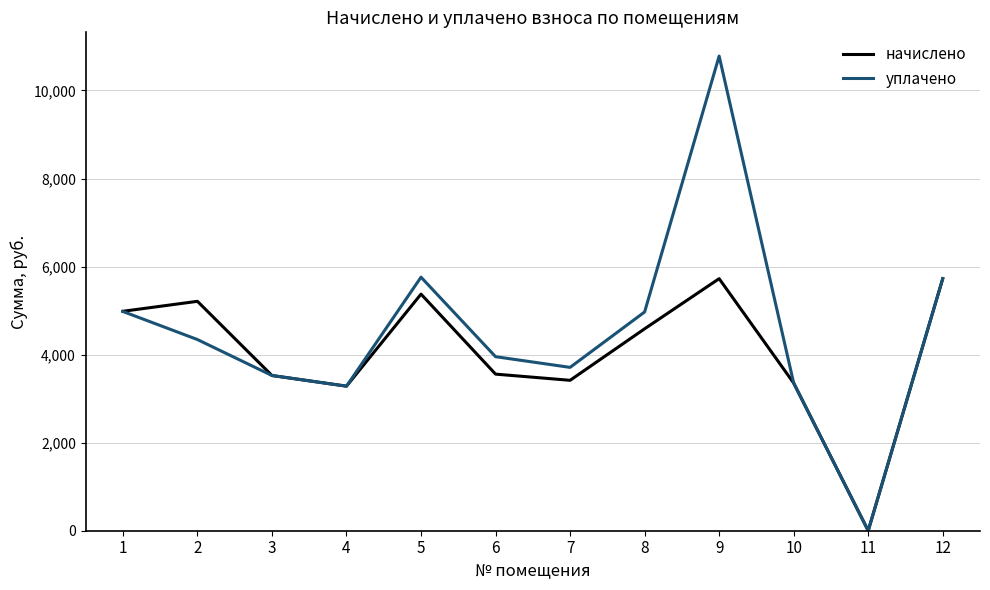

What is the total value across all series at 6?

7509.8